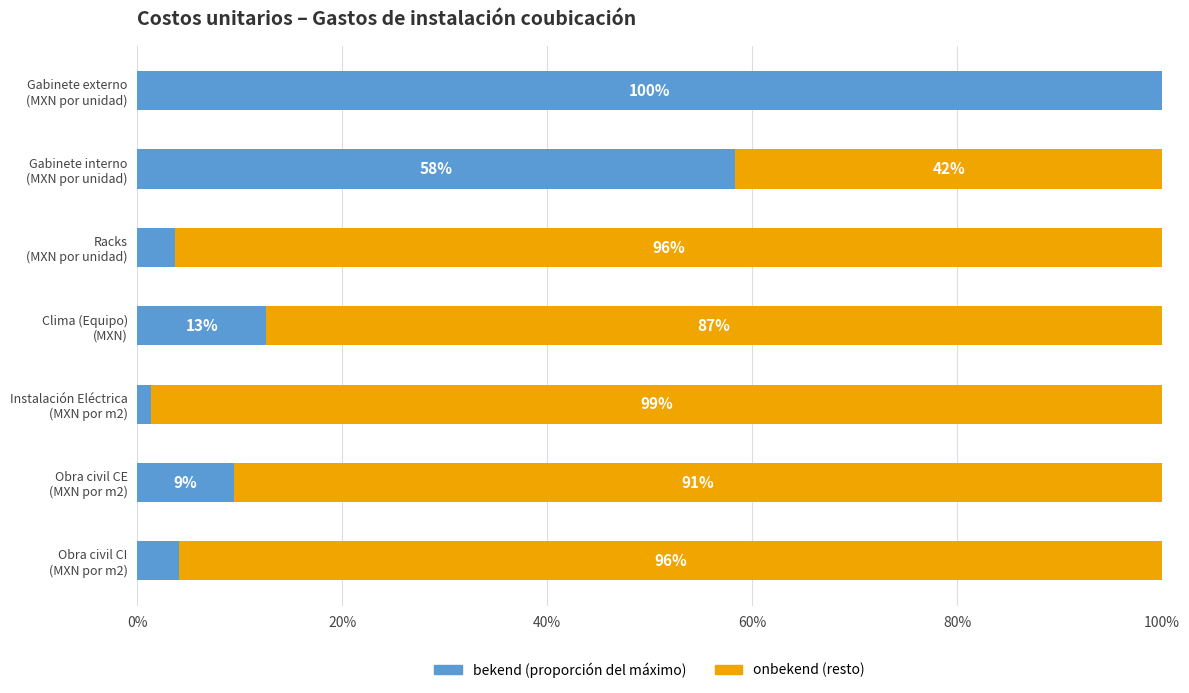

How many series are shown in this chart?

2